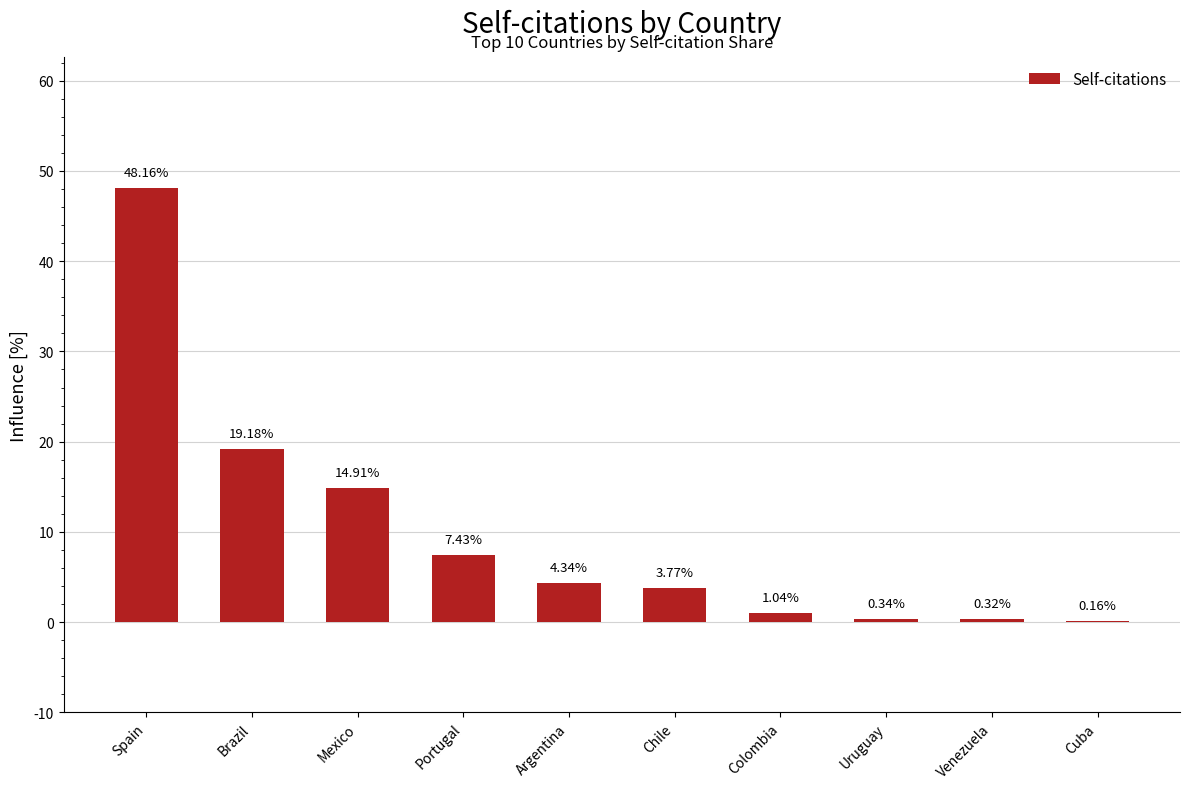

What is the change in value from Brazil to Portugal?

-11.7